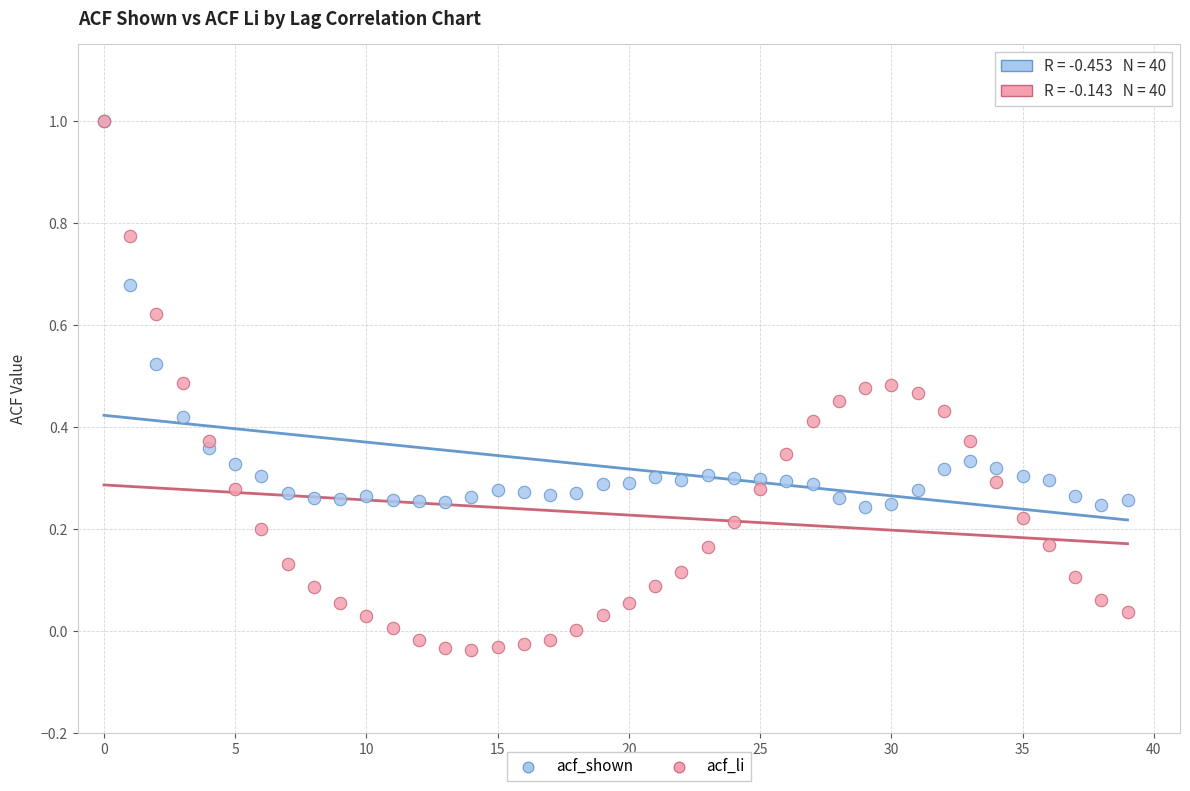

What are all the series names shown in the legend?

acf_shown, acf_li